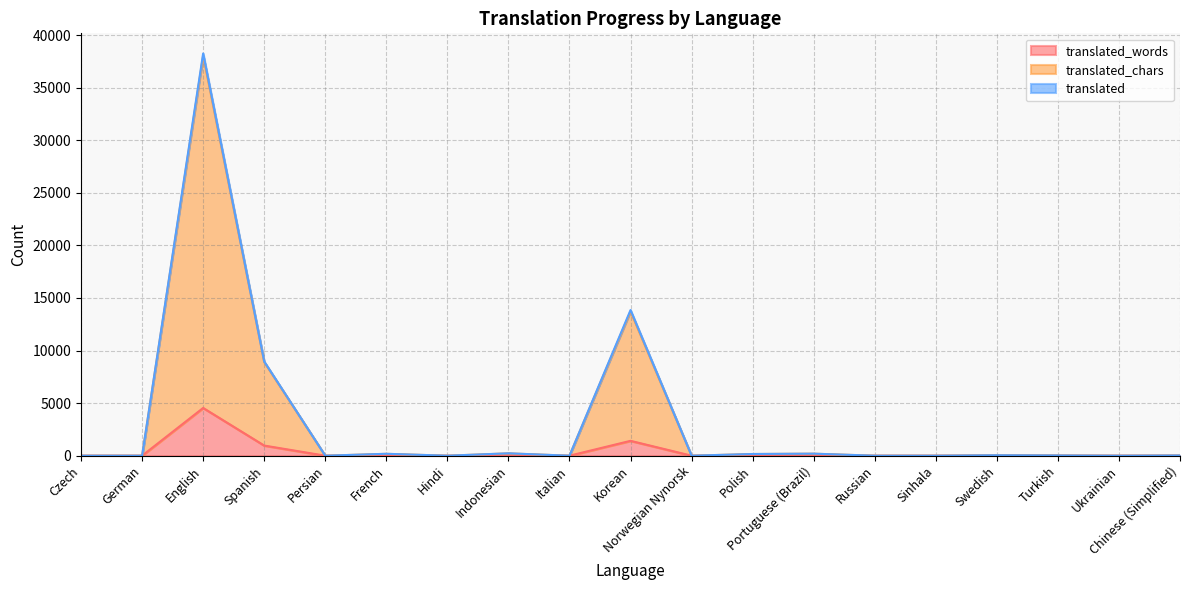

How many data points in translated_chars are less than 23?

9